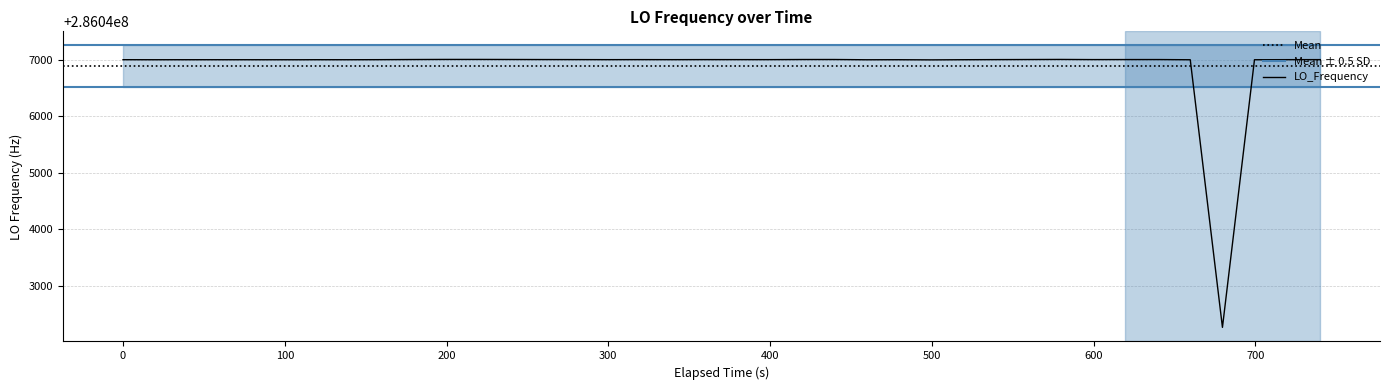

How many data points are above 286047000?

25